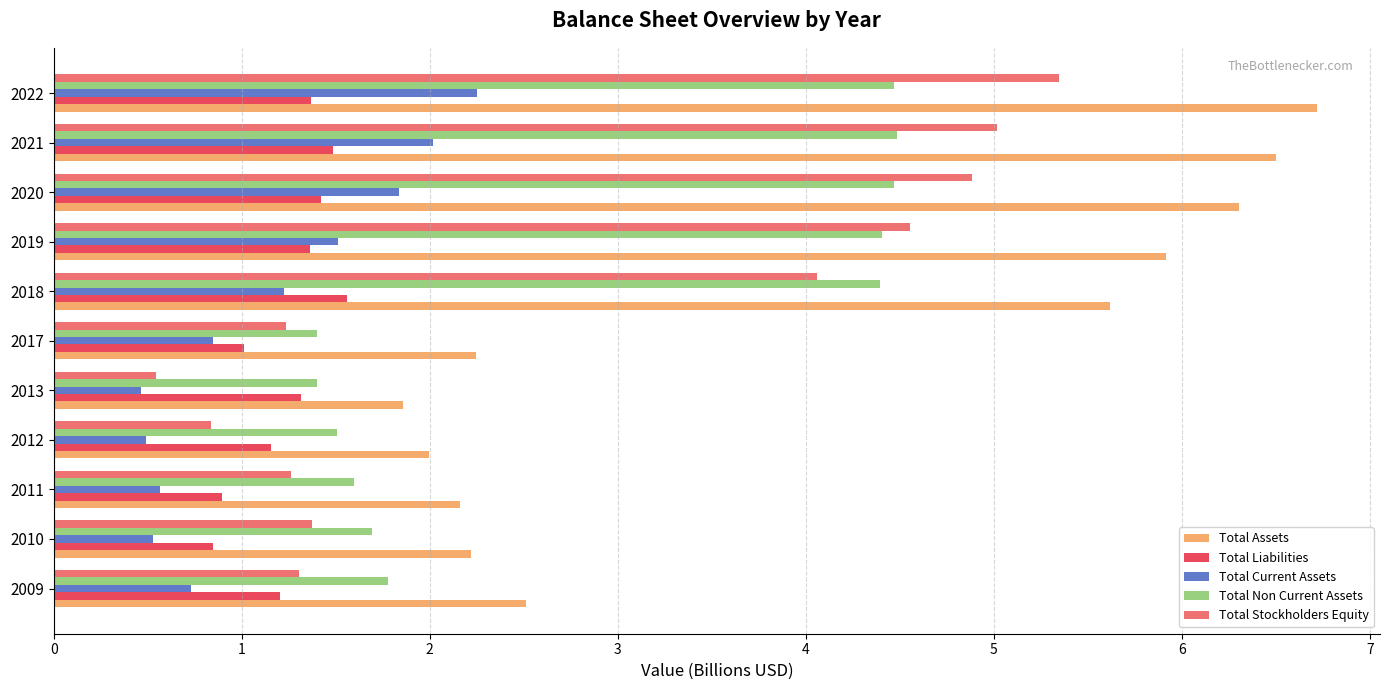

List the series in order of their peak value, lowest first.

Total Liabilities, Total Current Assets, Total Non Current Assets, Total Stockholders Equity, Total Assets